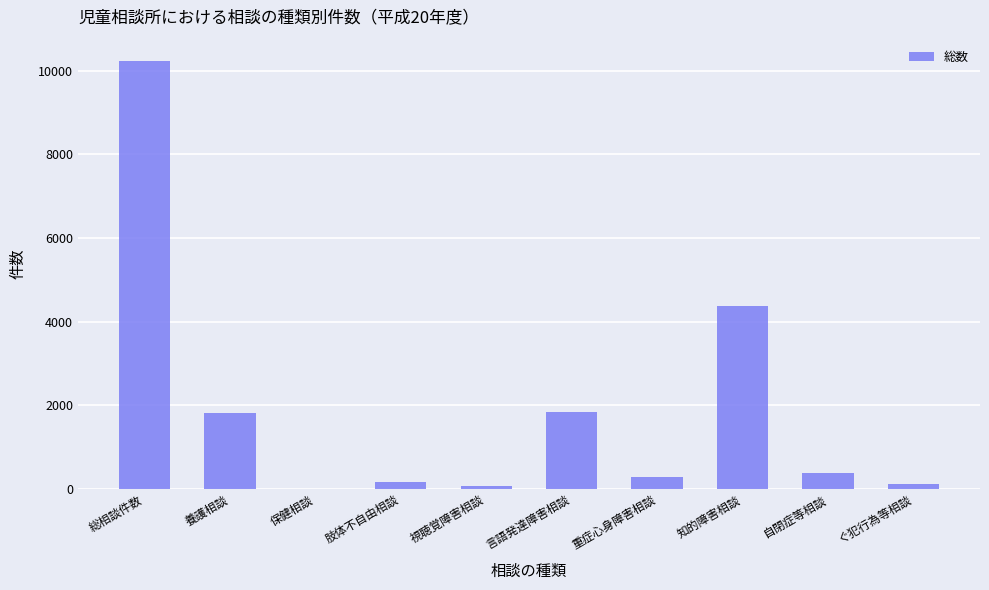

What is the maximum value shown in the chart?

10233